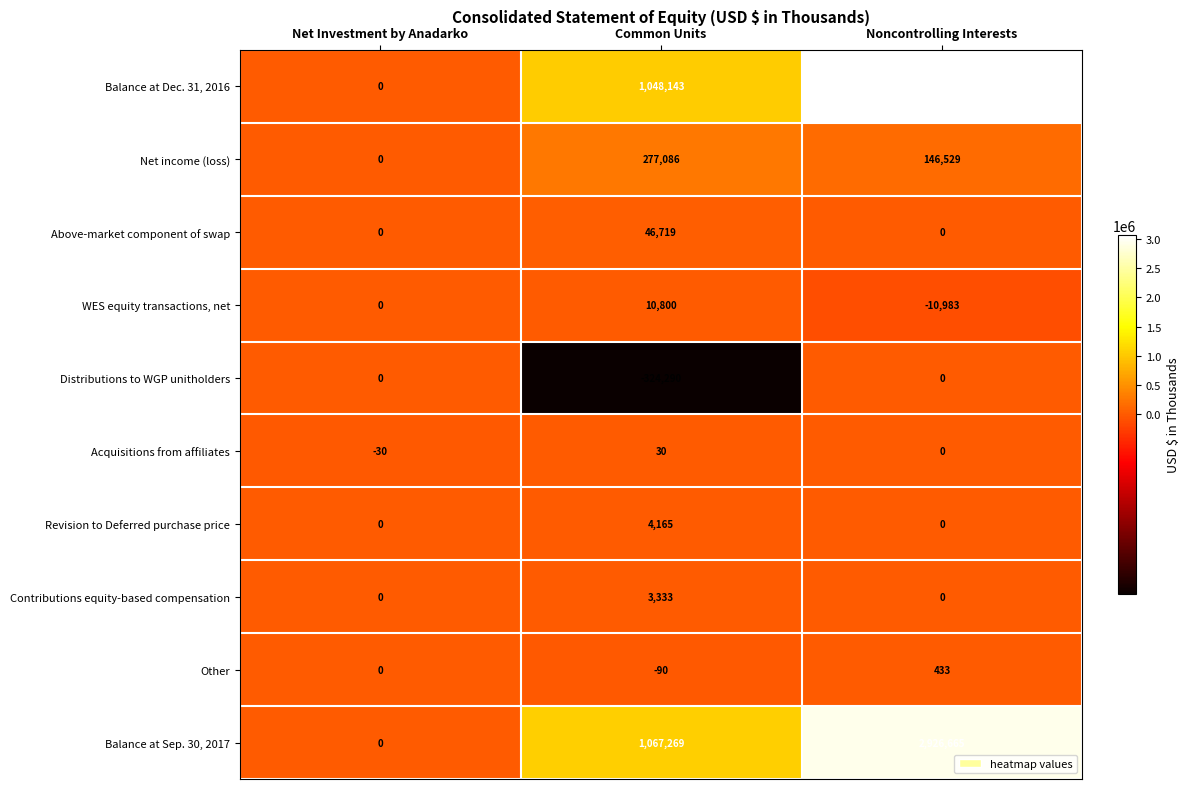

The value of Balance at Sep. 30, 2017 at Common Units is 1913326. True or false?

False